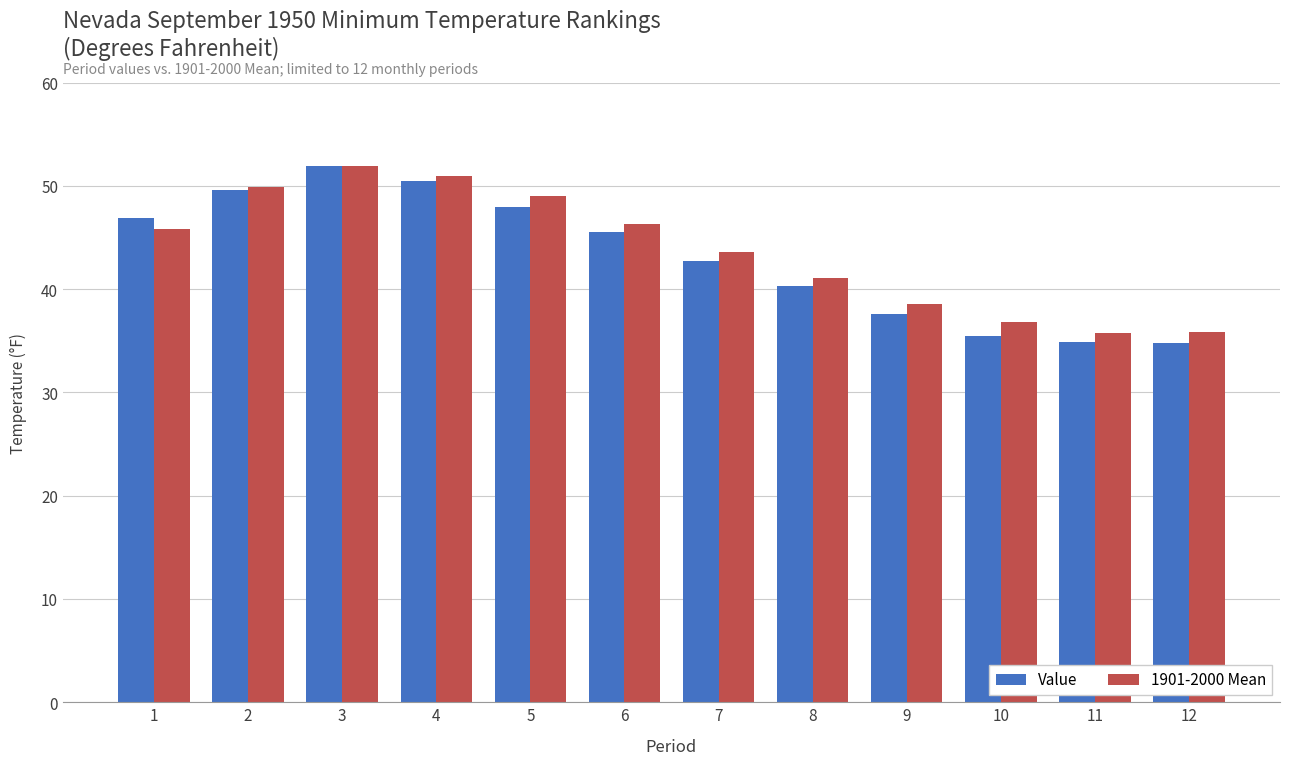

List the series in order of their overall mean, highest first.

1901-2000 Mean, Value